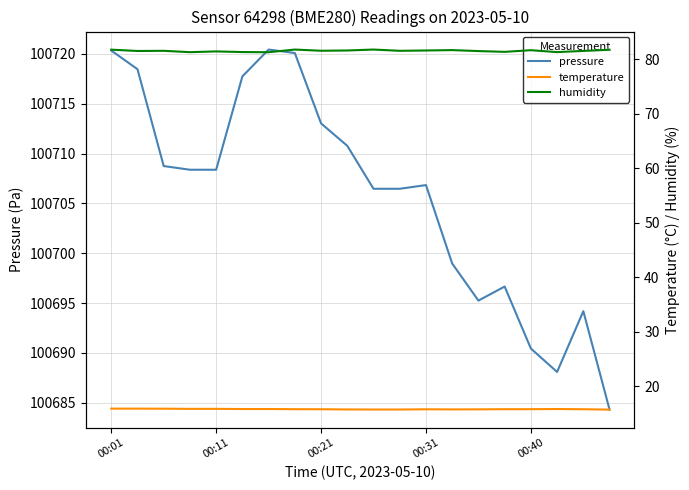

What is the minimum value for pressure?

100684.3